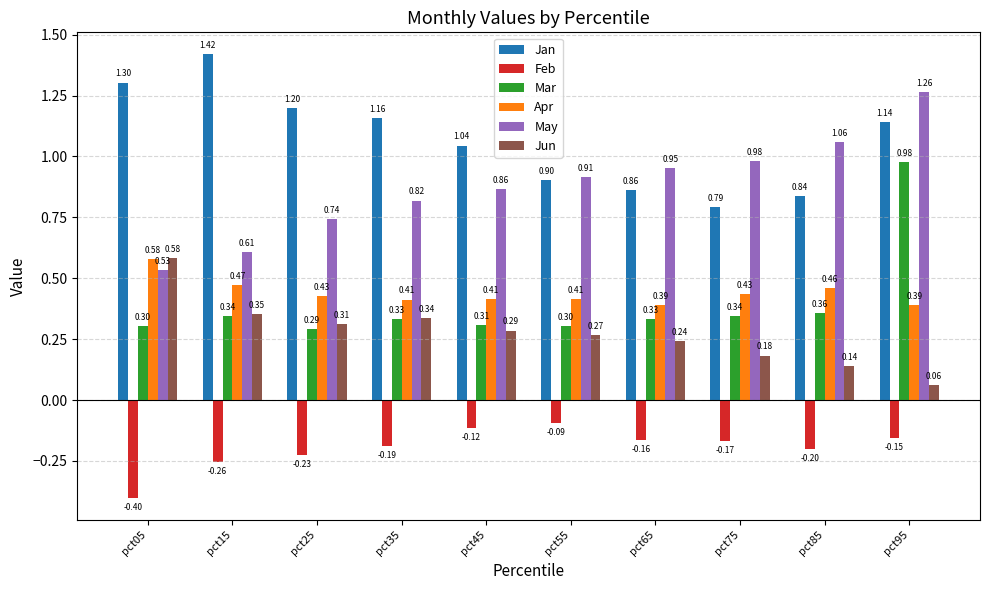

What is the total value across all series at pct85?

2.7